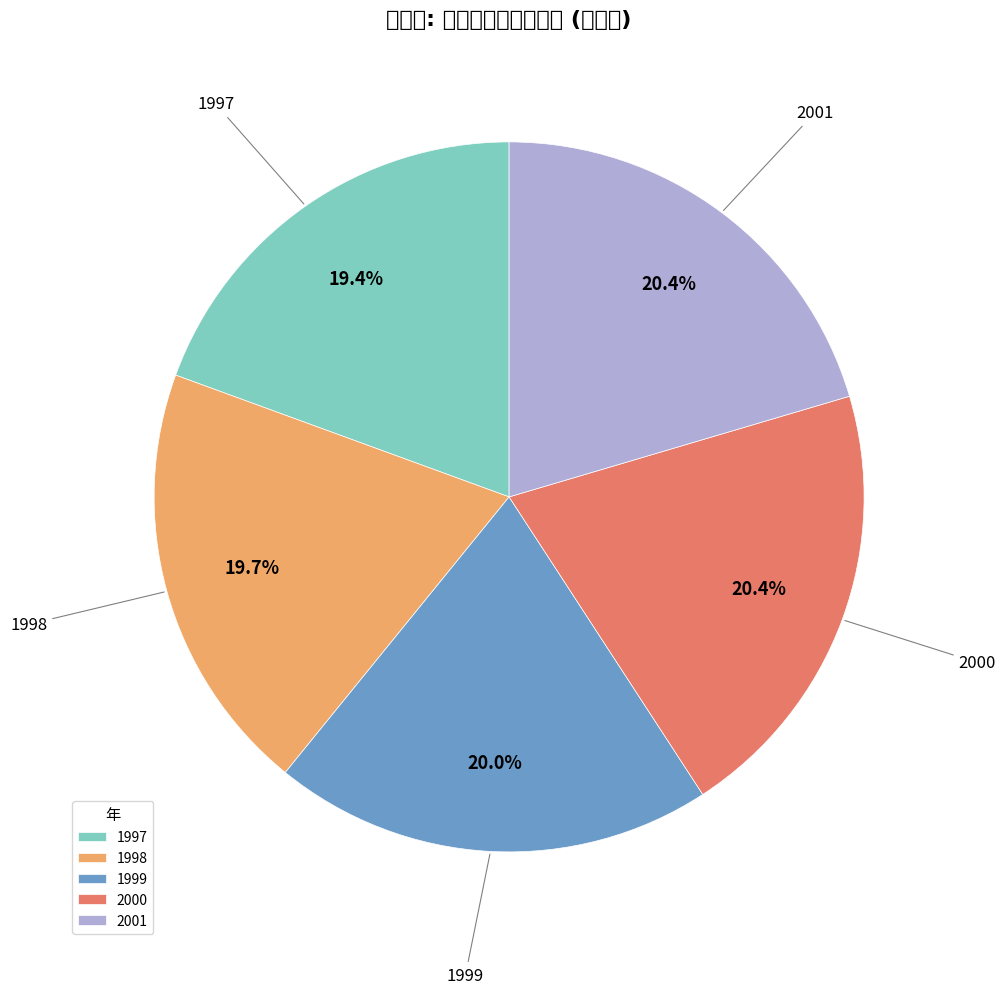

How many slices are in this pie chart?

5